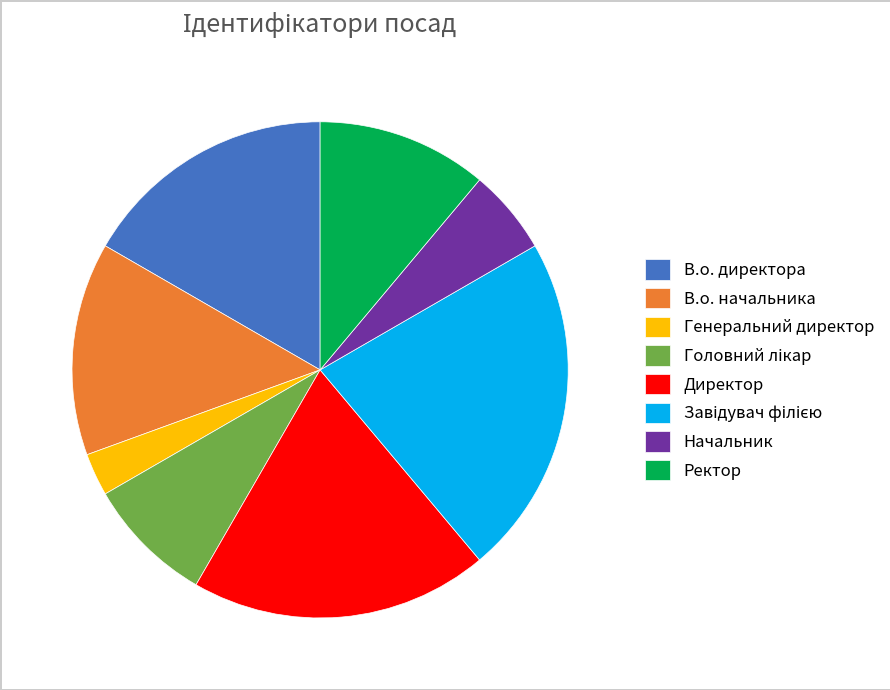

True or false: В.о. директора accounts for 17% of the total.

True